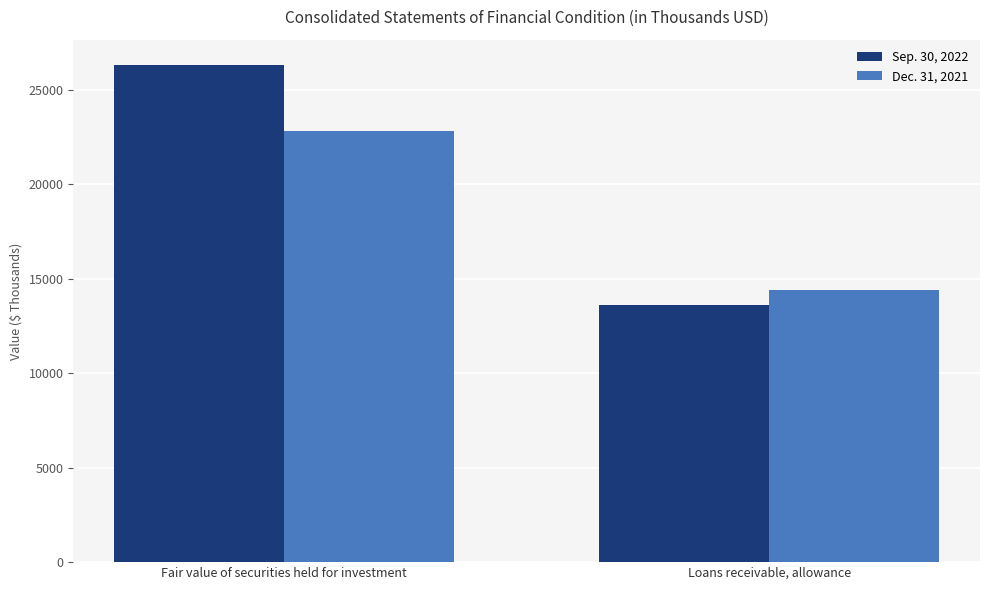

Which category has the highest value in the Dec. 31, 2021 series?

Fair value of securities held for investment